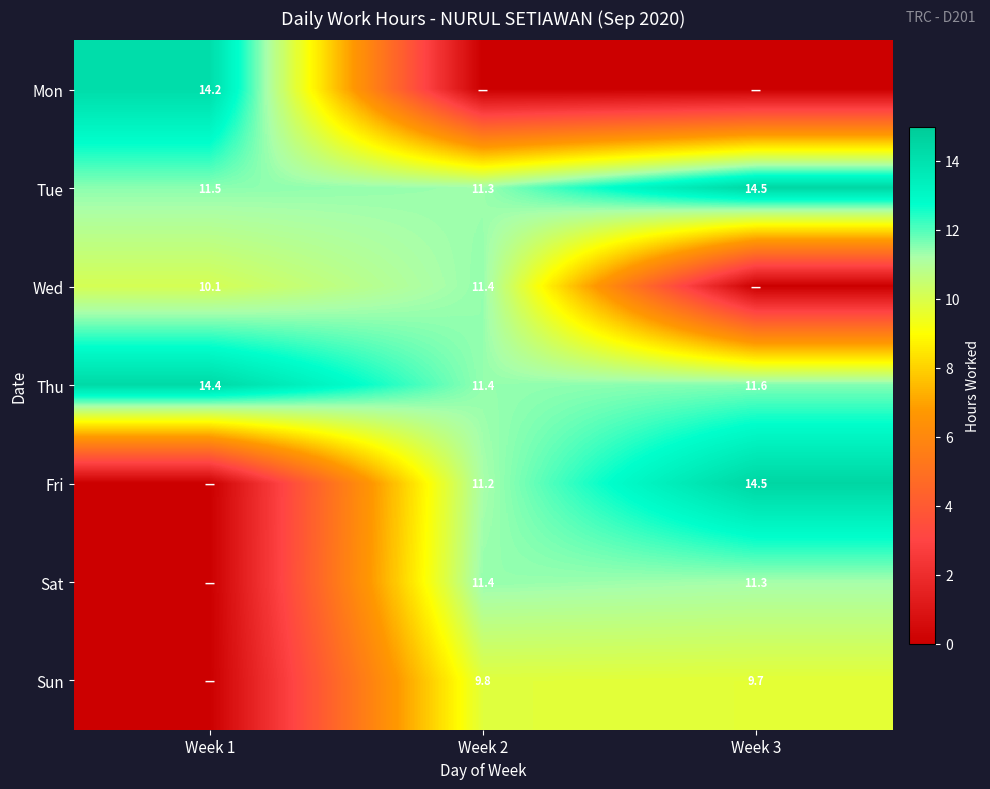

At which label does Thu reach its peak?

Week 1